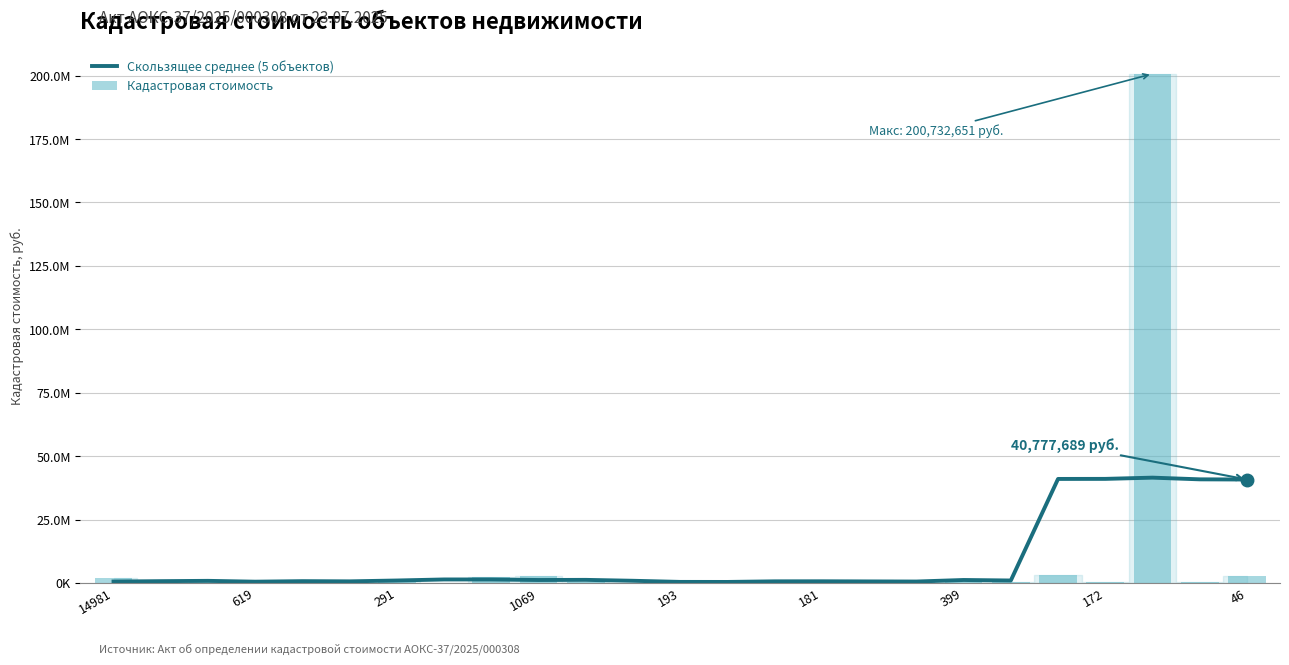

What is the value of the Скользящее среднее (5 объектов) bar at the 17th from the left?

595696.7